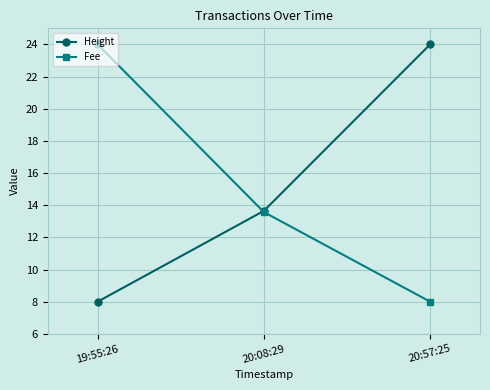

At which label does Fee first exceed 13?

19:55:26